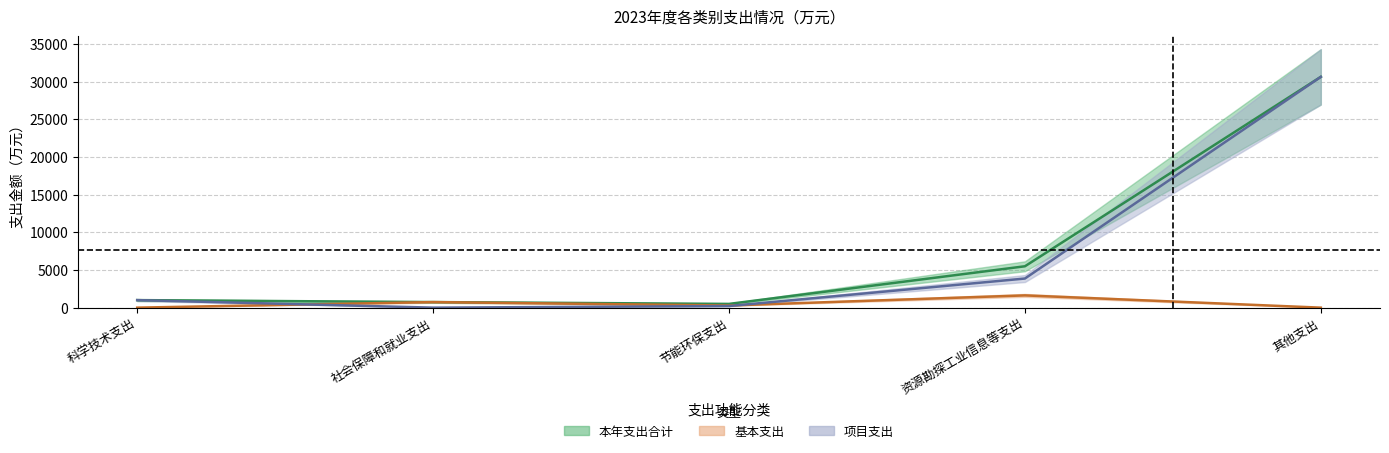

What position from the right is 社会保障和就业支出?

4